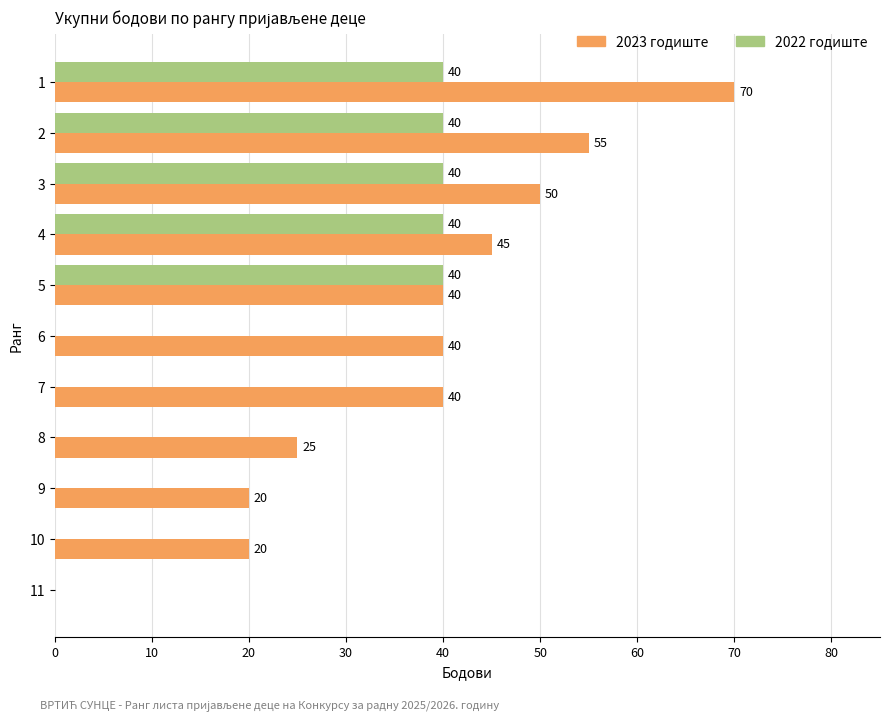

What value does the 2023 годиште series have at 2, to the nearest 5?

55